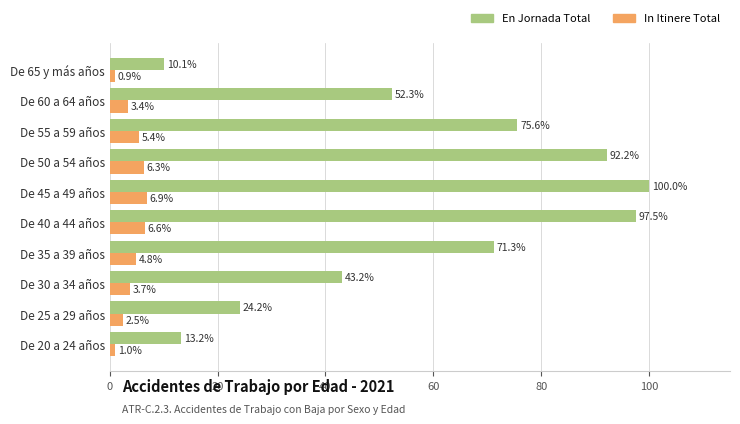

Rank the series at De 45 a 49 años from lowest to highest value.

In Itinere Total, En Jornada Total